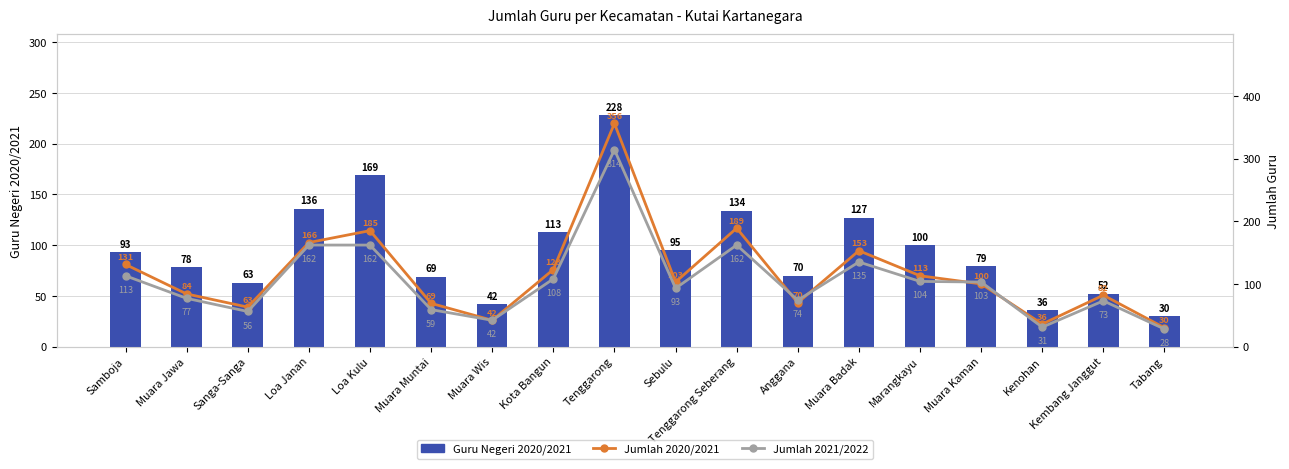

Reading right to left, extract all data points from this chart.

Guru Negeri 2020/2021: Tabang=30	Kembang Janggut=52	Kenohan=36	Muara Kaman=79	Marangkayu=100	Muara Badak=127	Anggana=70	Tenggarong Seberang=134	Sebulu=95	Tenggarong=228	Kota Bangun=113	Muara Wis=42	Muara Muntai=69	Loa Kulu=169	Loa Janan=136	Sanga-Sanga=63	Muara Jawa=78	Samboja=93
Jumlah 2020/2021: Tabang=30	Kembang Janggut=82	Kenohan=36	Muara Kaman=100	Marangkayu=113	Muara Badak=153	Anggana=70	Tenggarong Seberang=189	Sebulu=103	Tenggarong=356	Kota Bangun=123	Muara Wis=42	Muara Muntai=69	Loa Kulu=185	Loa Janan=166	Sanga-Sanga=63	Muara Jawa=84	Samboja=131
Jumlah 2021/2022: Tabang=28	Kembang Janggut=73	Kenohan=31	Muara Kaman=103	Marangkayu=104	Muara Badak=135	Anggana=74	Tenggarong Seberang=162	Sebulu=93	Tenggarong=314	Kota Bangun=108	Muara Wis=42	Muara Muntai=59	Loa Kulu=162	Loa Janan=162	Sanga-Sanga=56	Muara Jawa=77	Samboja=113